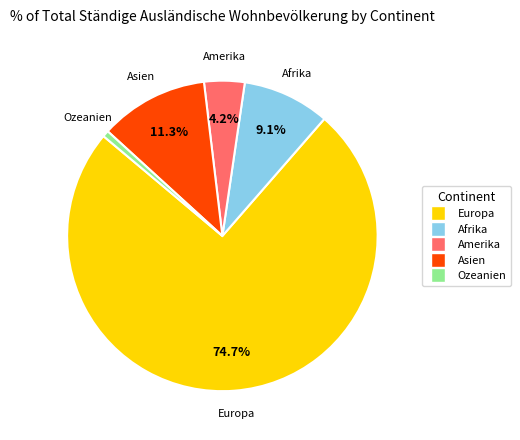

To the nearest percent, what is the difference between the largest and smallest slice percentages?

74%